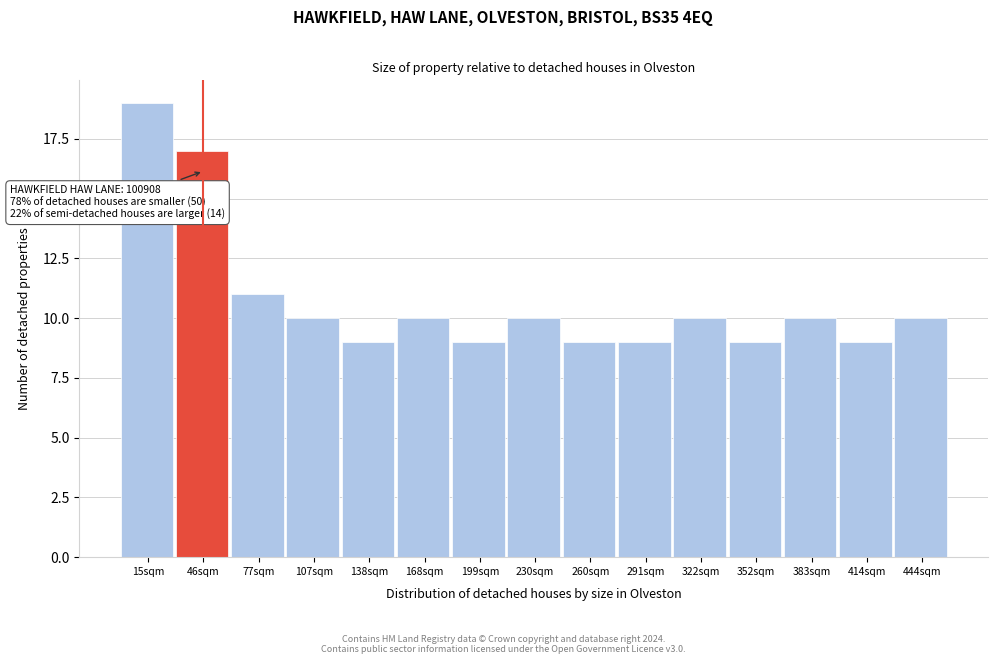

Reading left to right, what are all the values shown in this chart?

15sqm=19	46sqm=17	77sqm=11	107sqm=10	138sqm=9	168sqm=10	199sqm=9	230sqm=10	260sqm=9	291sqm=9	322sqm=10	352sqm=9	383sqm=10	414sqm=9	444sqm=10